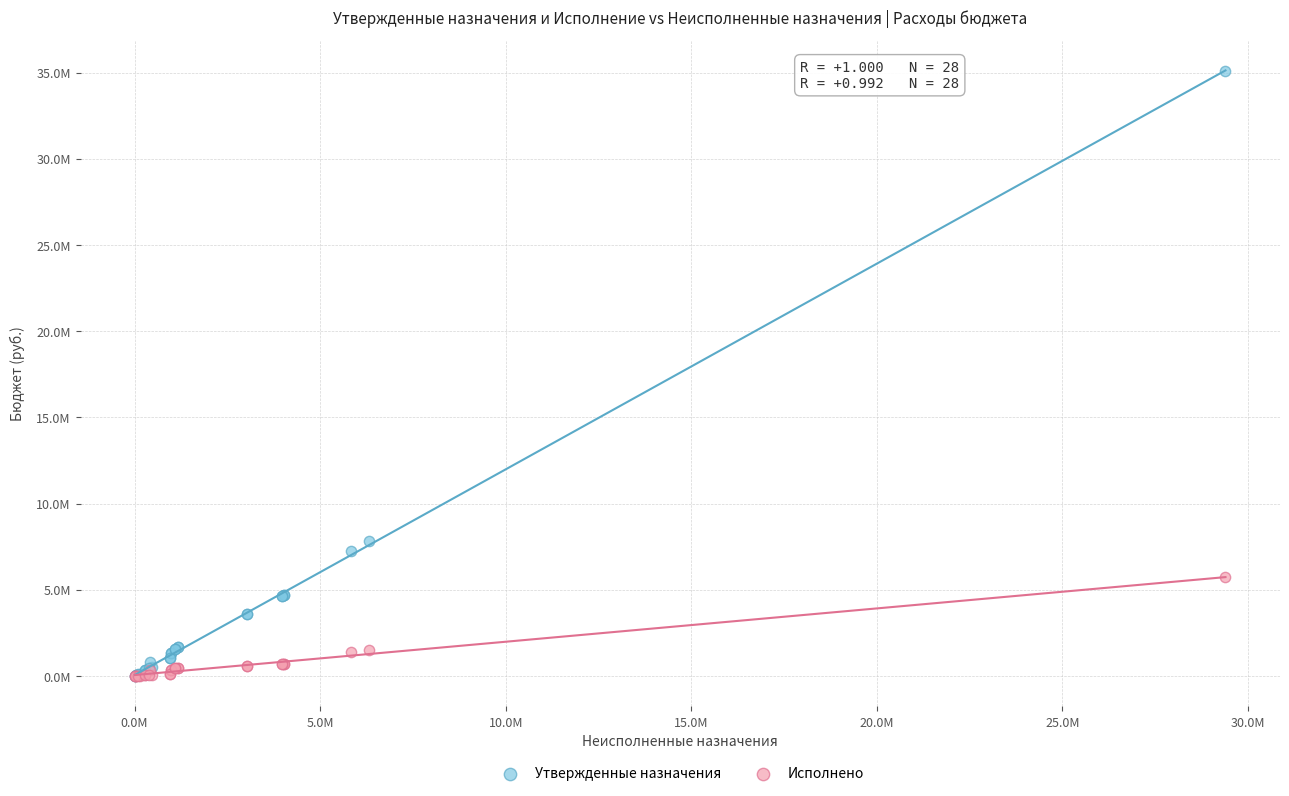

What are all the series names shown in the legend?

Утвержденные назначения, Исполнено